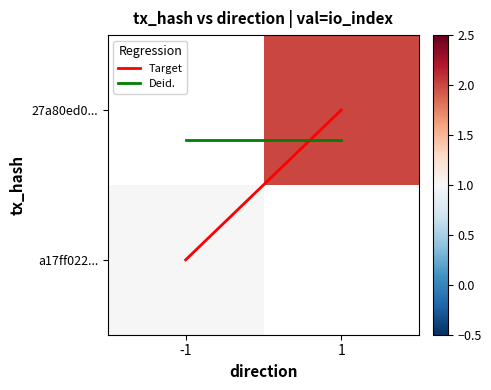

At how many categories does at least one series exceed 0?

2